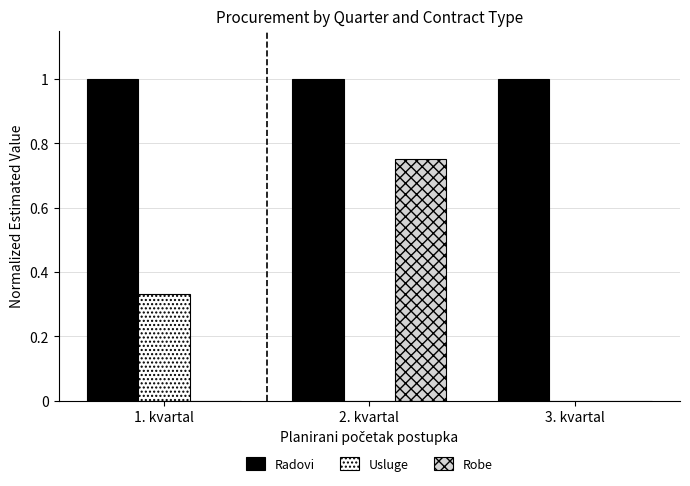

Count the number of categories in the chart.

3